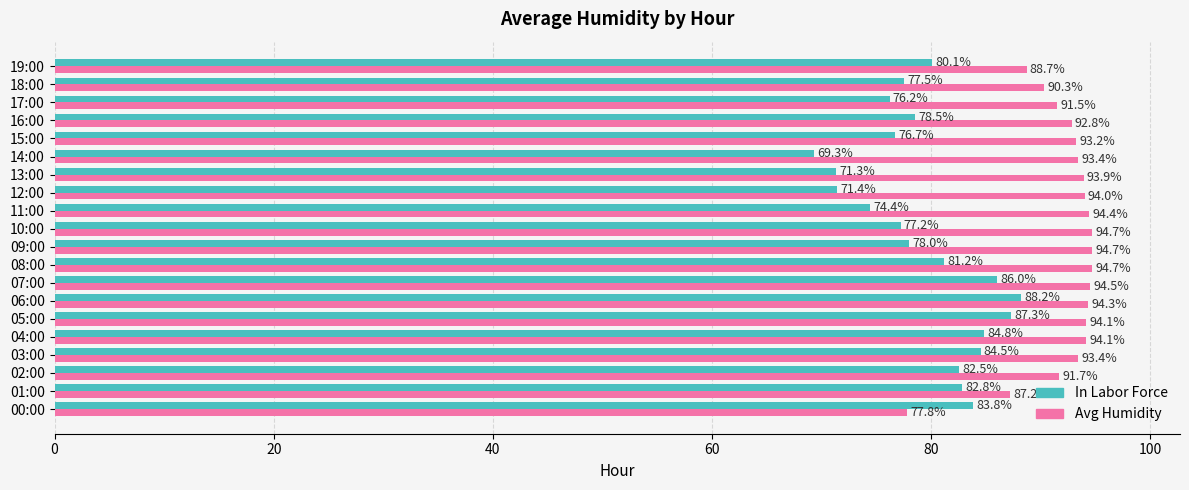

At which label does Avg Humidity reach its minimum?

00:00